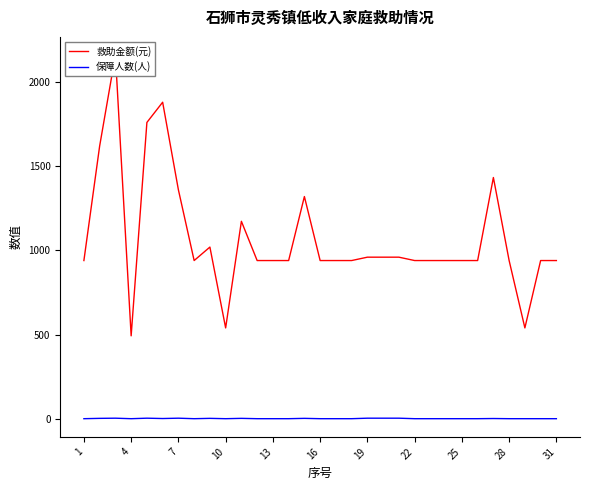

List the series in order of their peak value, lowest first.

保障人数(人), 救助金额(元)